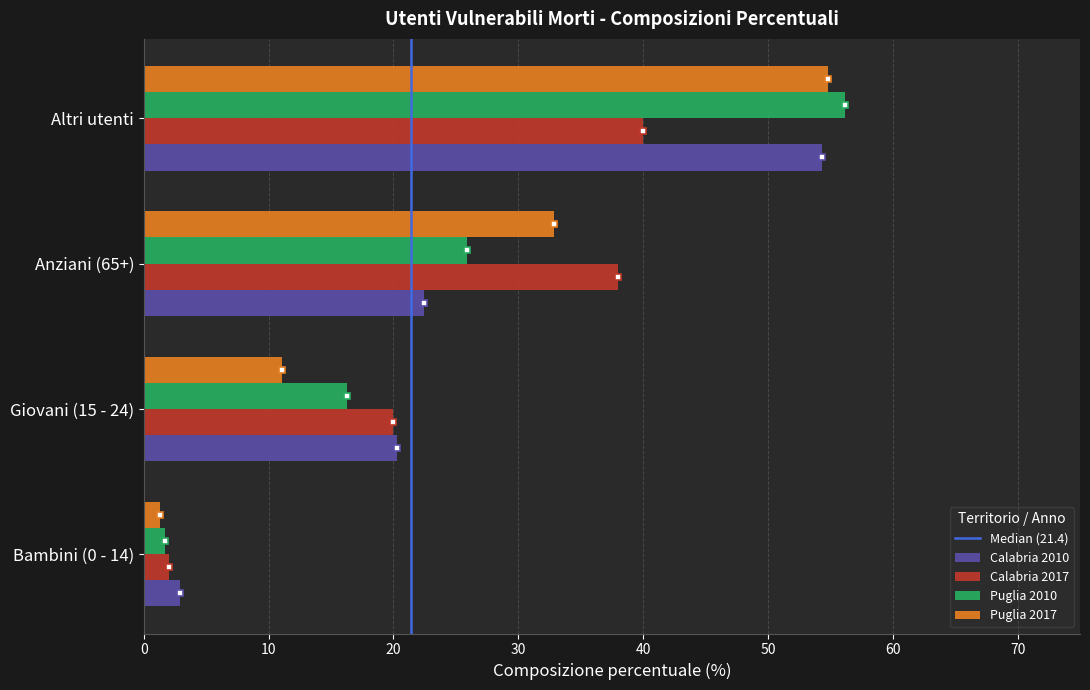

At which category is the sum across all series the highest?

Altri utenti